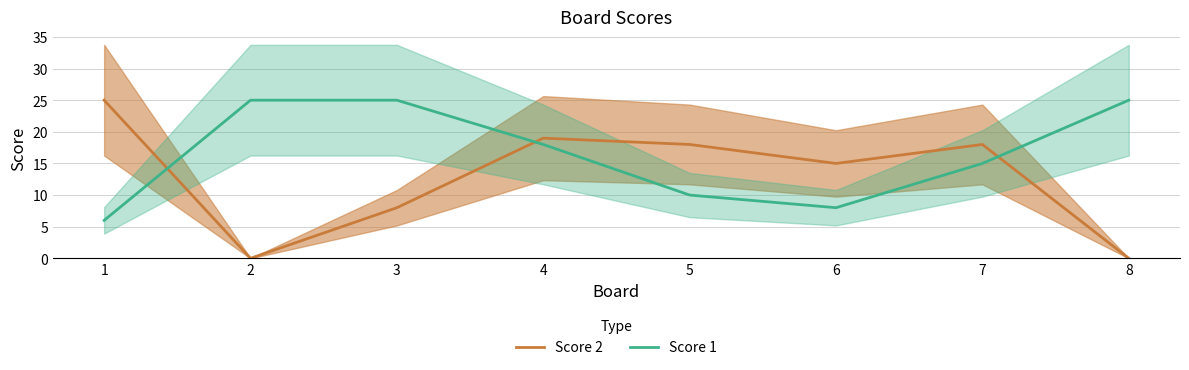

Which series ends up on top after the final intersection of Score 2 and Score 1?

Score 1